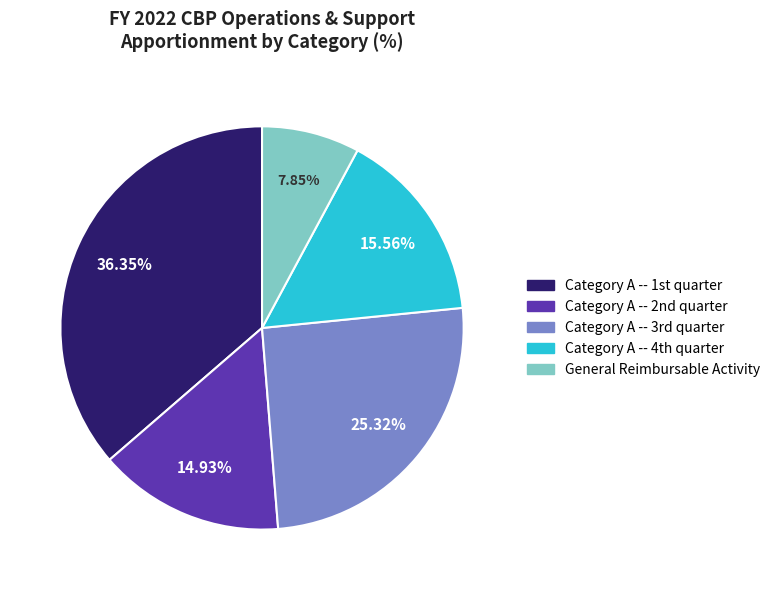

To the nearest percent, what is the difference between the largest and smallest slice percentages?

28%